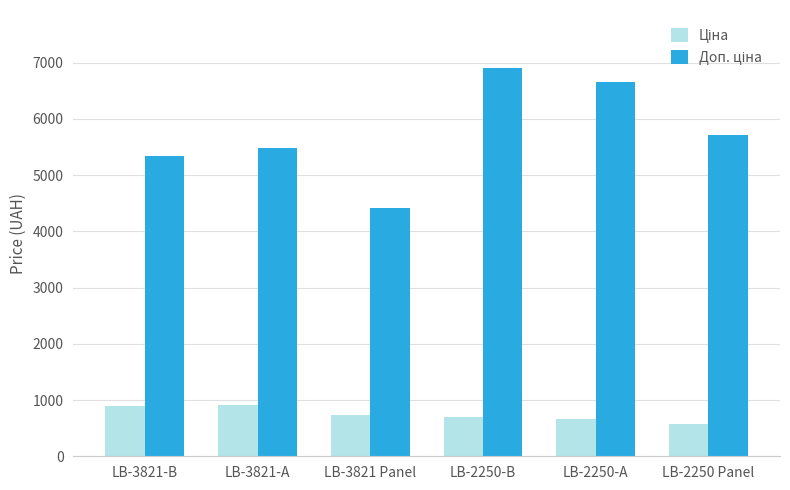

What is the greatest value displayed?

6902.4